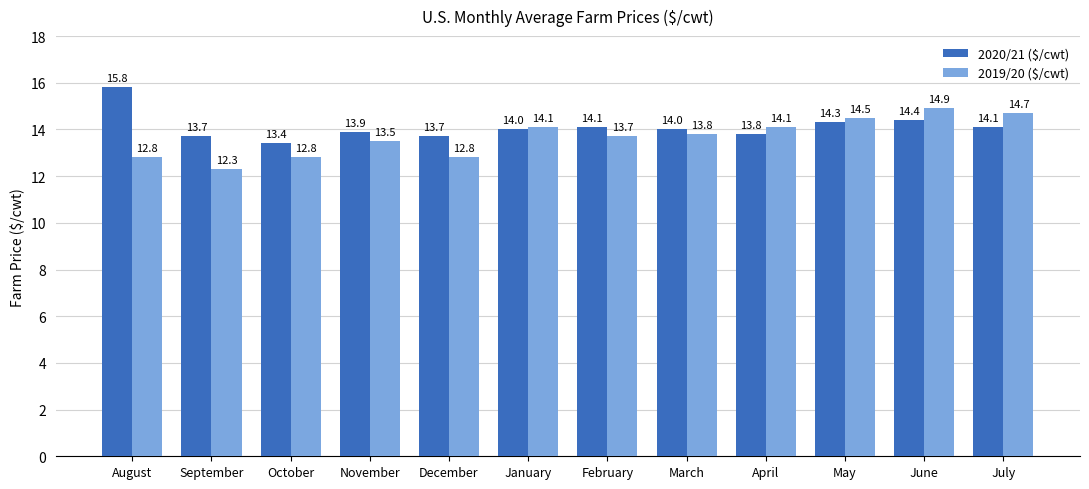

What is the total value across all series at December?

26.5